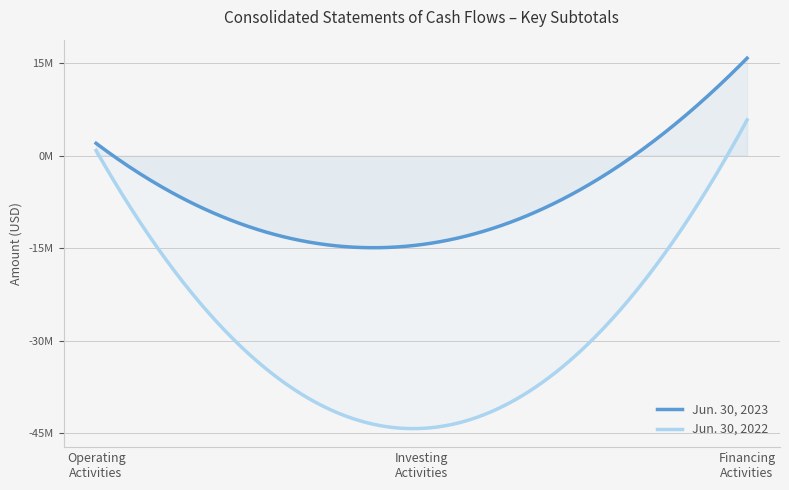

Which category has the lowest value across all series?

Net Cash used in Investing Activities